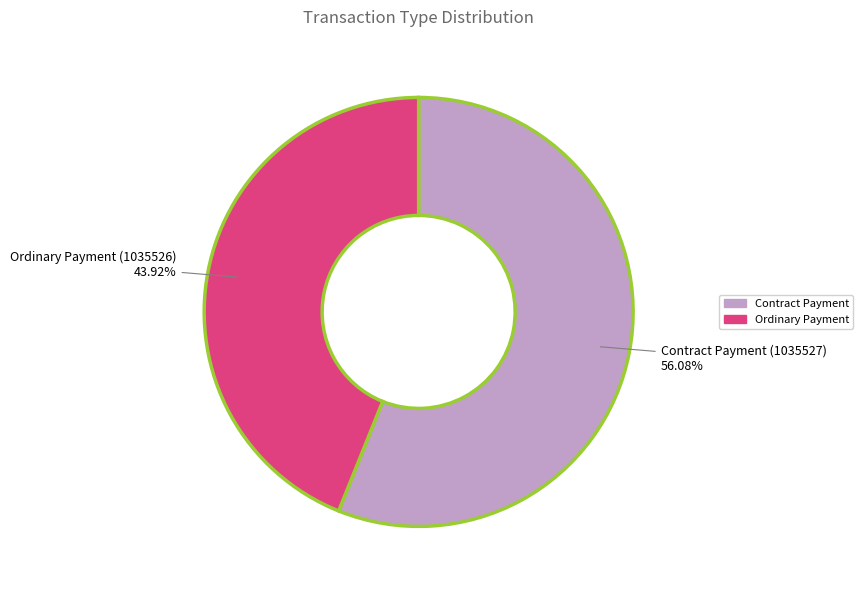

Does any single category account for the majority?

Yes